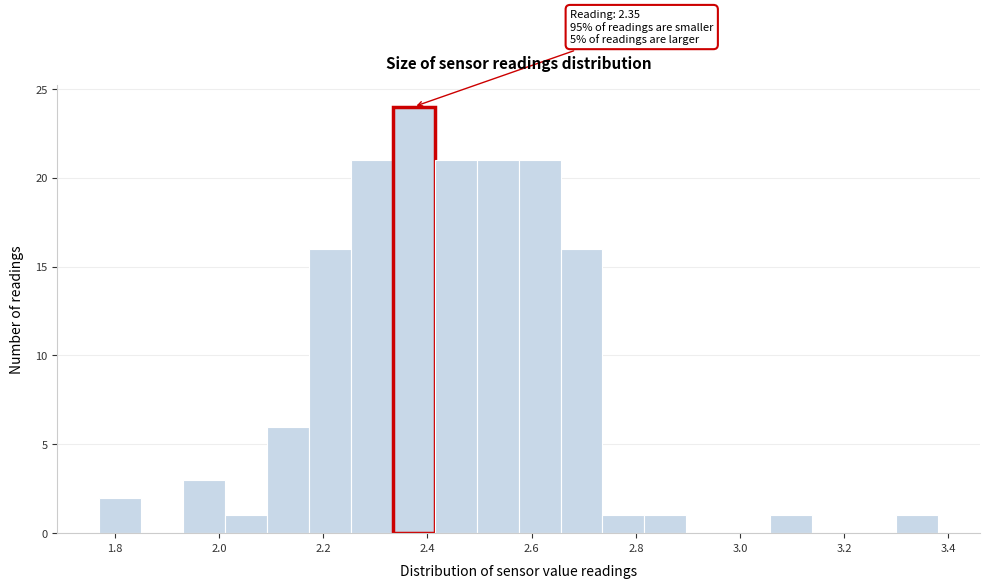

Which range on the x-axis has the tallest bar?

2.34 to 2.42